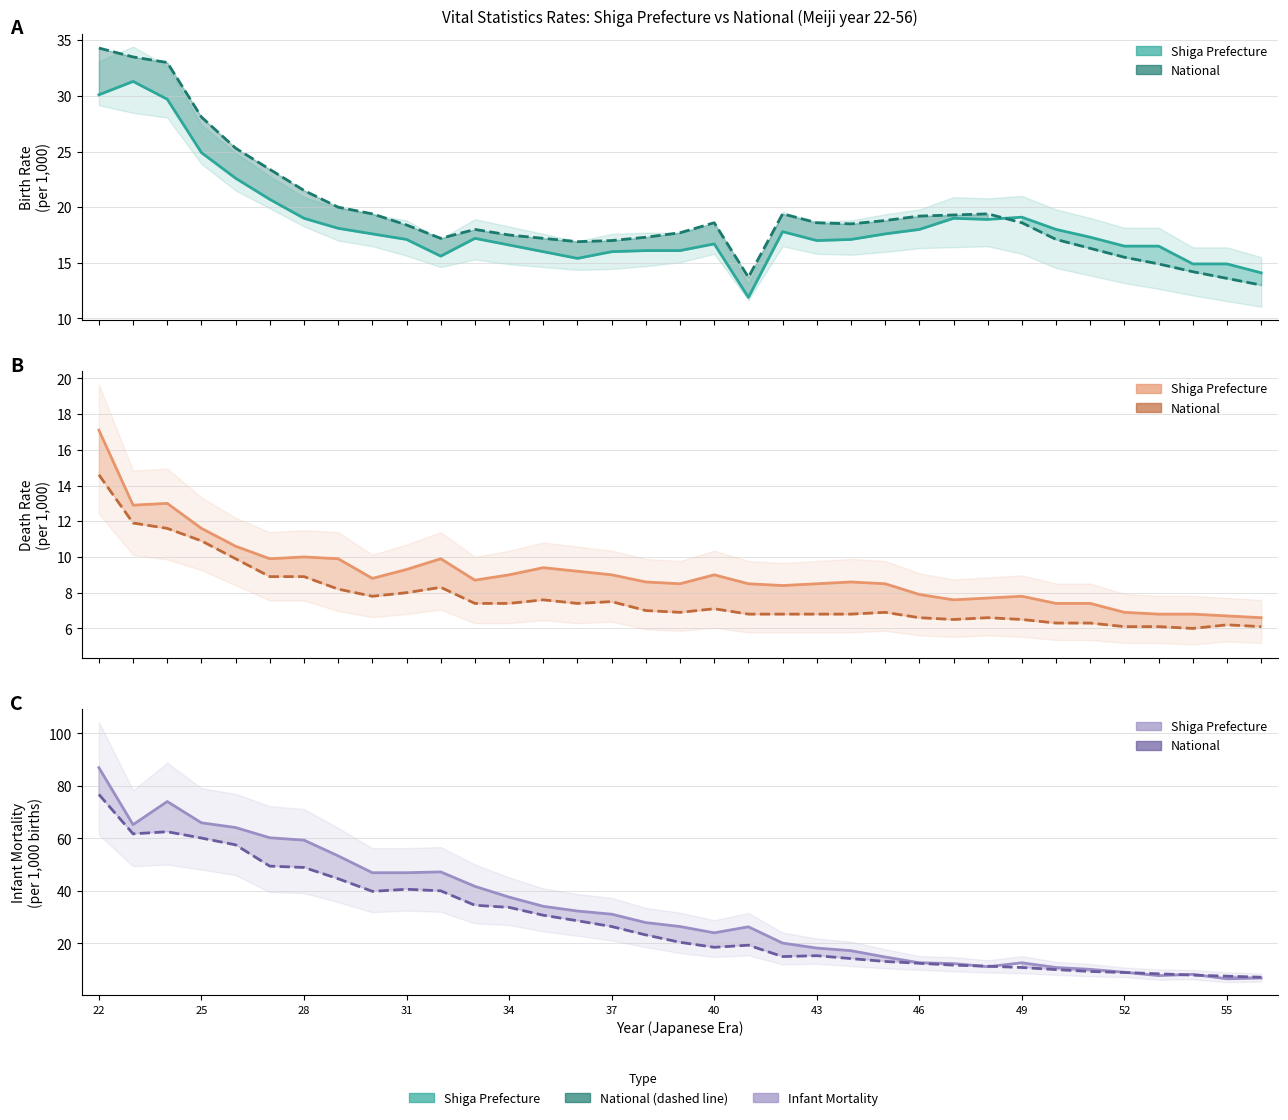

How many lines are shown in the chart?

6